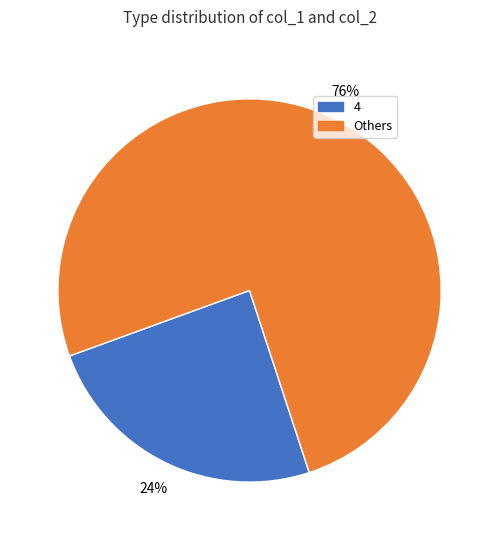

Is there a majority slice in this chart?

Yes